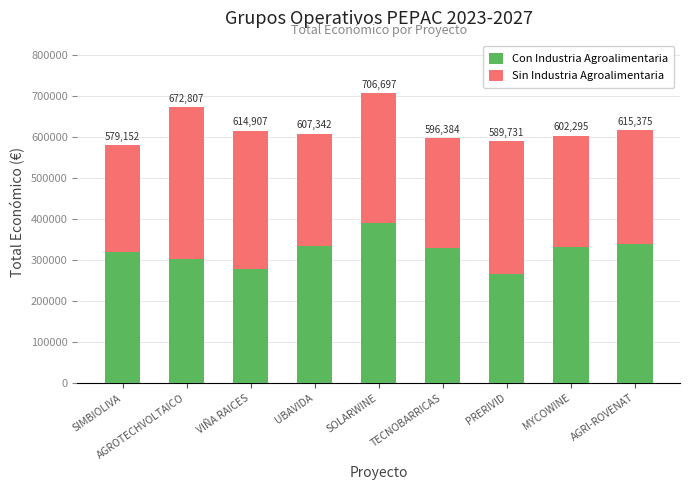

What is the total value across all series at UBAVIDA?

607342.0